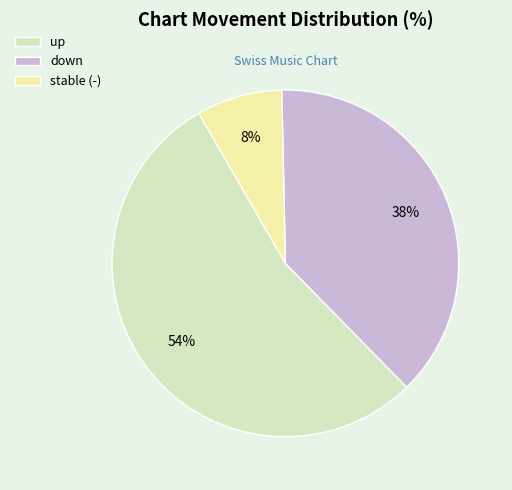

Rank the categories by value from lowest to highest.

stable (-), down, up